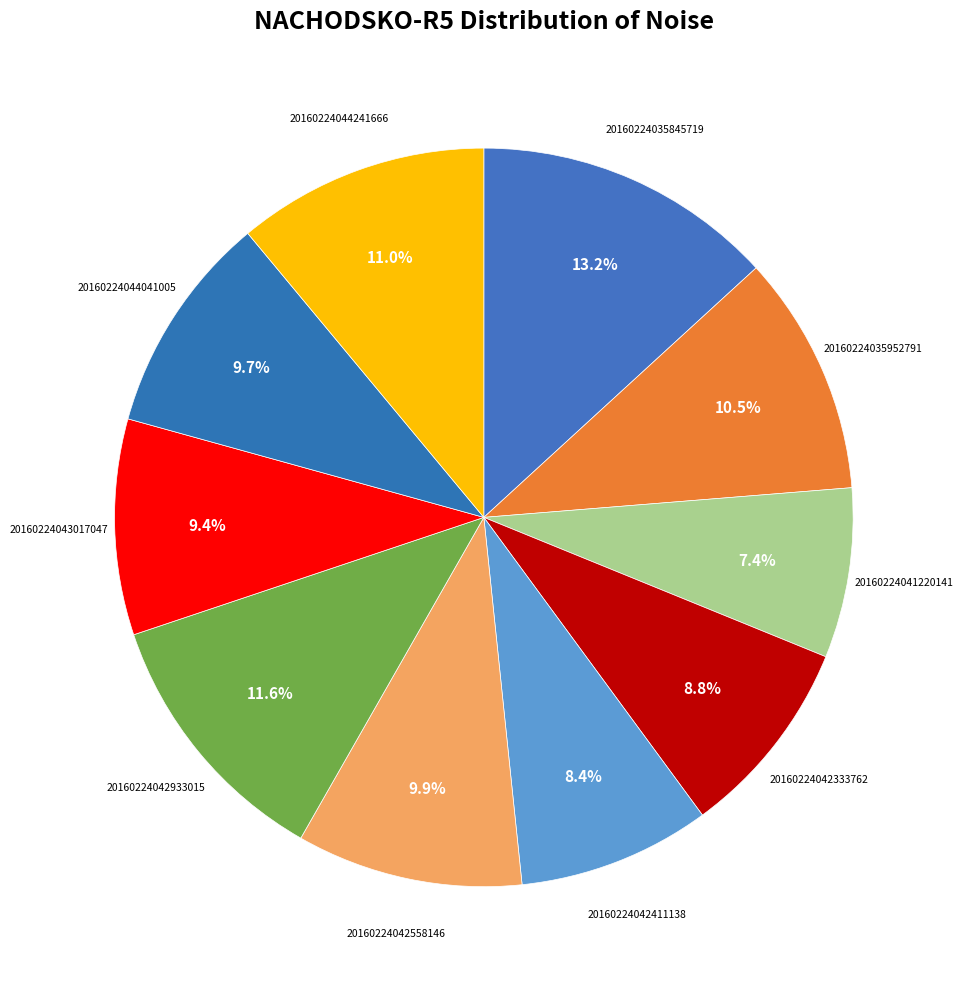

Count the number of slices in the pie.

10